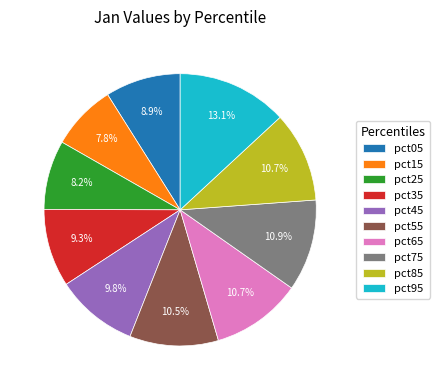

What percentage is the pct15 slice, to the nearest percent?

8%